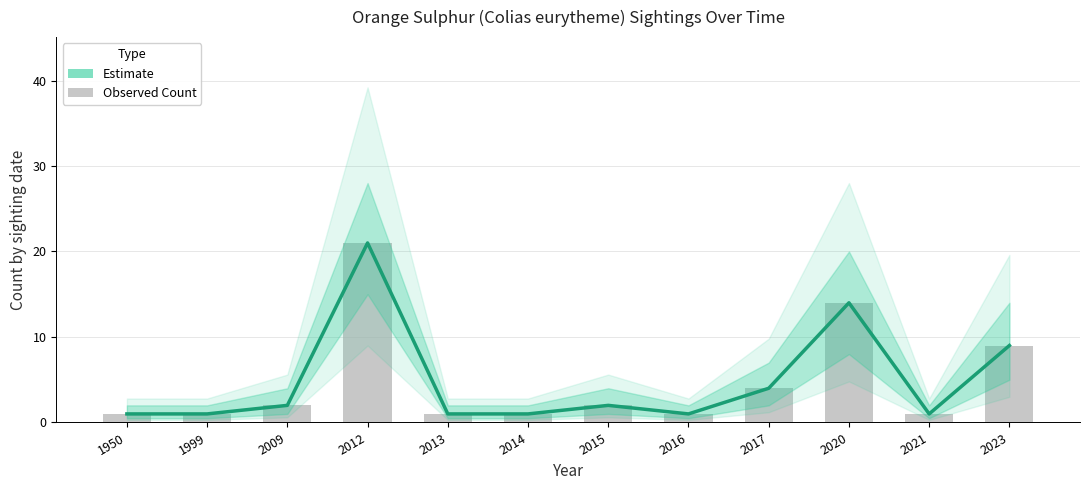

Rank the categories by value from highest to lowest.

2012, 2020, 2023, 2017, 2009, 2015, 1950, 1999, 2013, 2014, 2016, 2021